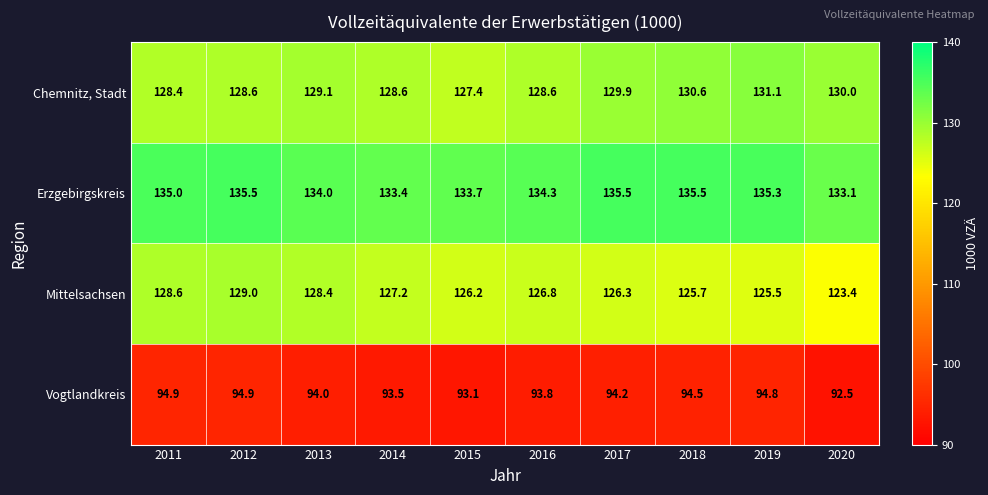

What is the total value across all series at 2017?

485.9